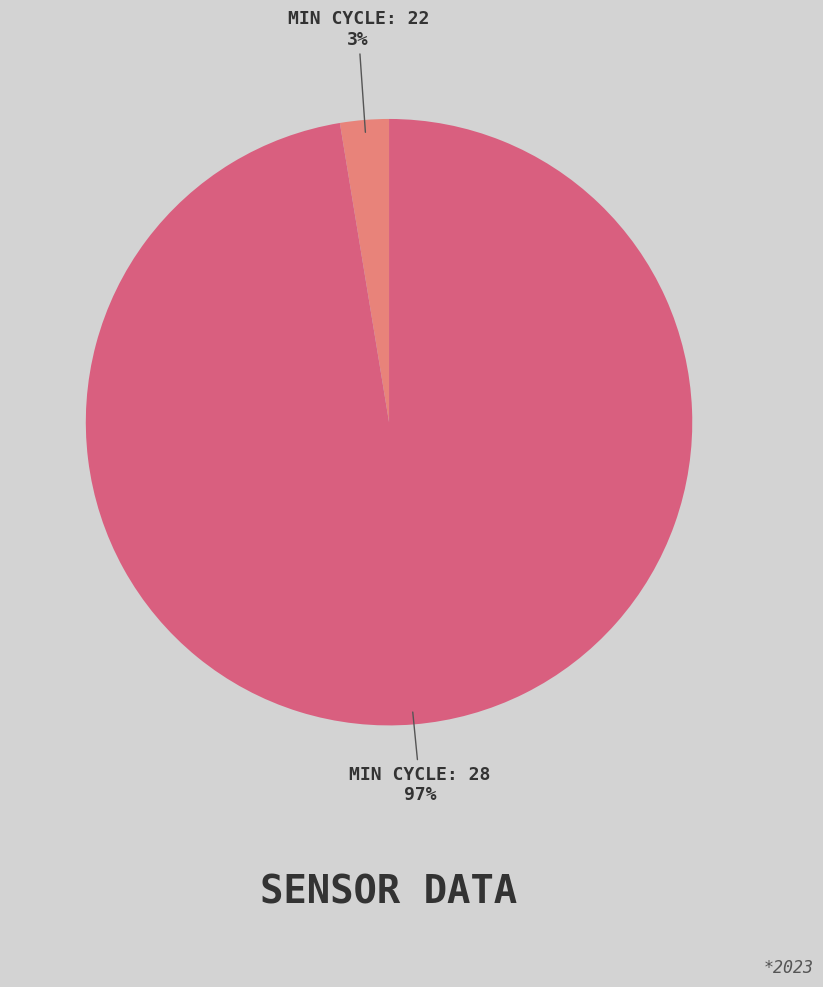

Which slice is the largest?

MIN CYCLE: 28